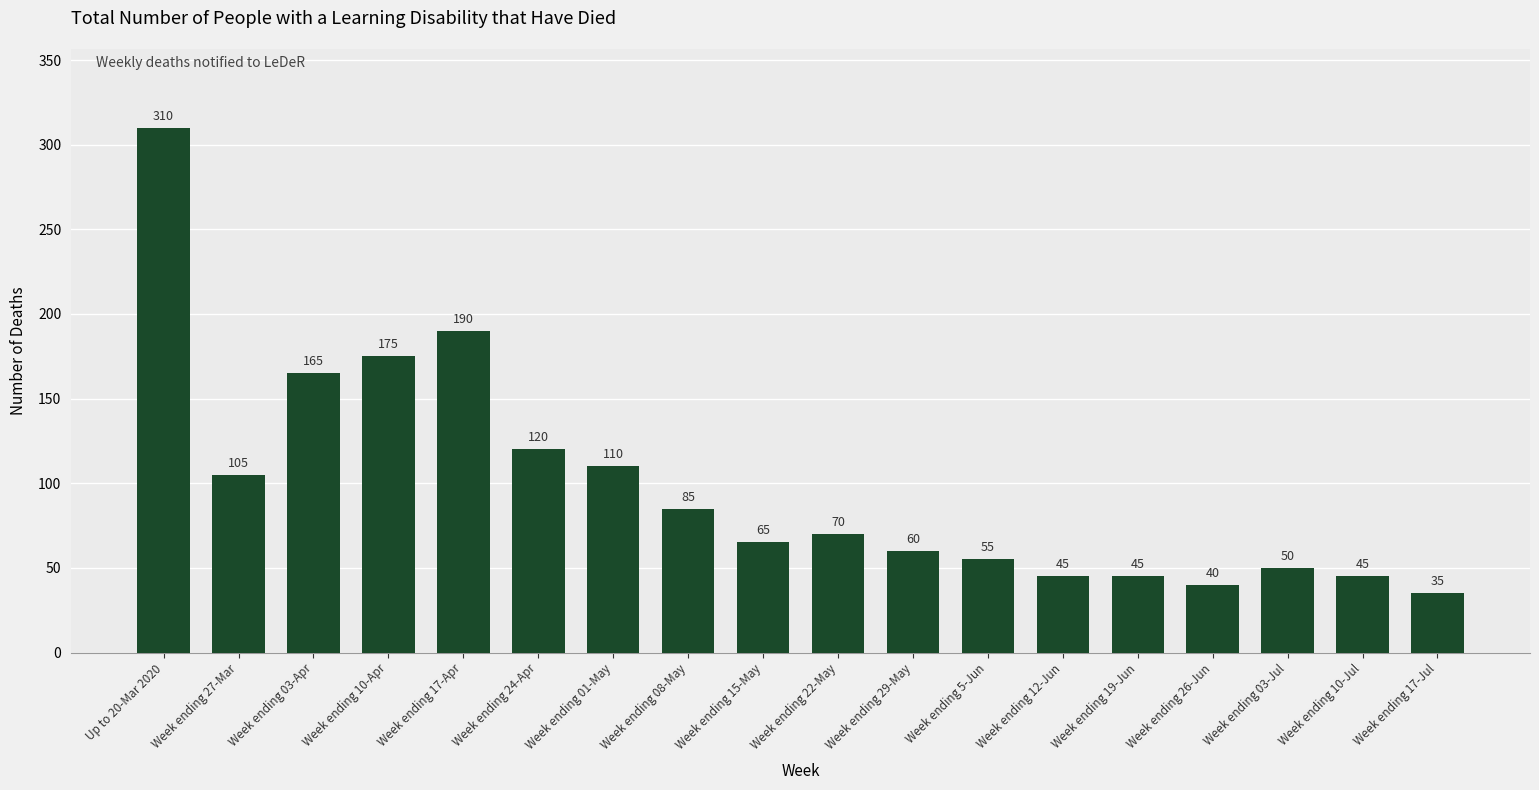

What is the average value?

98